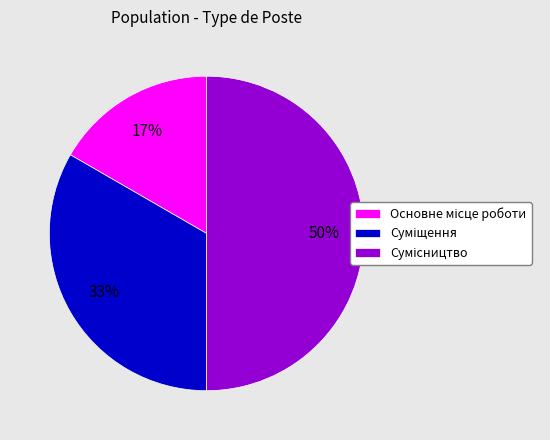

To the nearest percent, what is the difference between the largest and smallest slice percentages?

33%